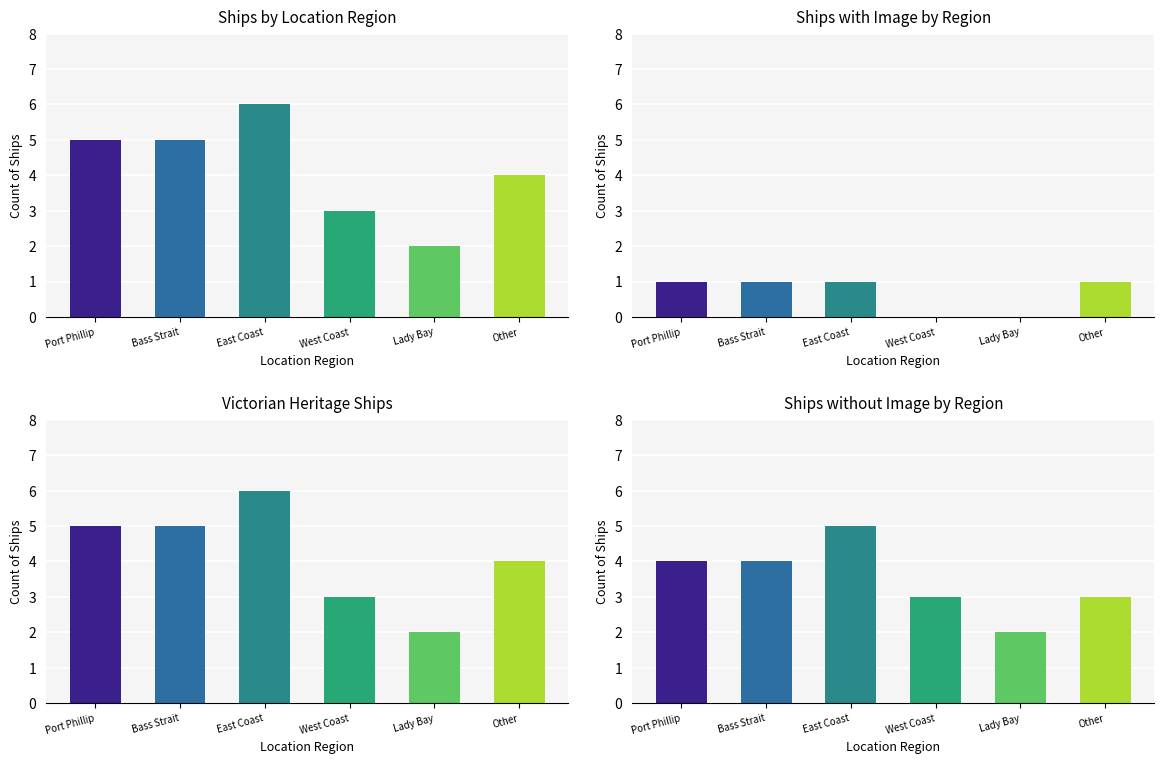

What is the maximum value shown in the chart?

6